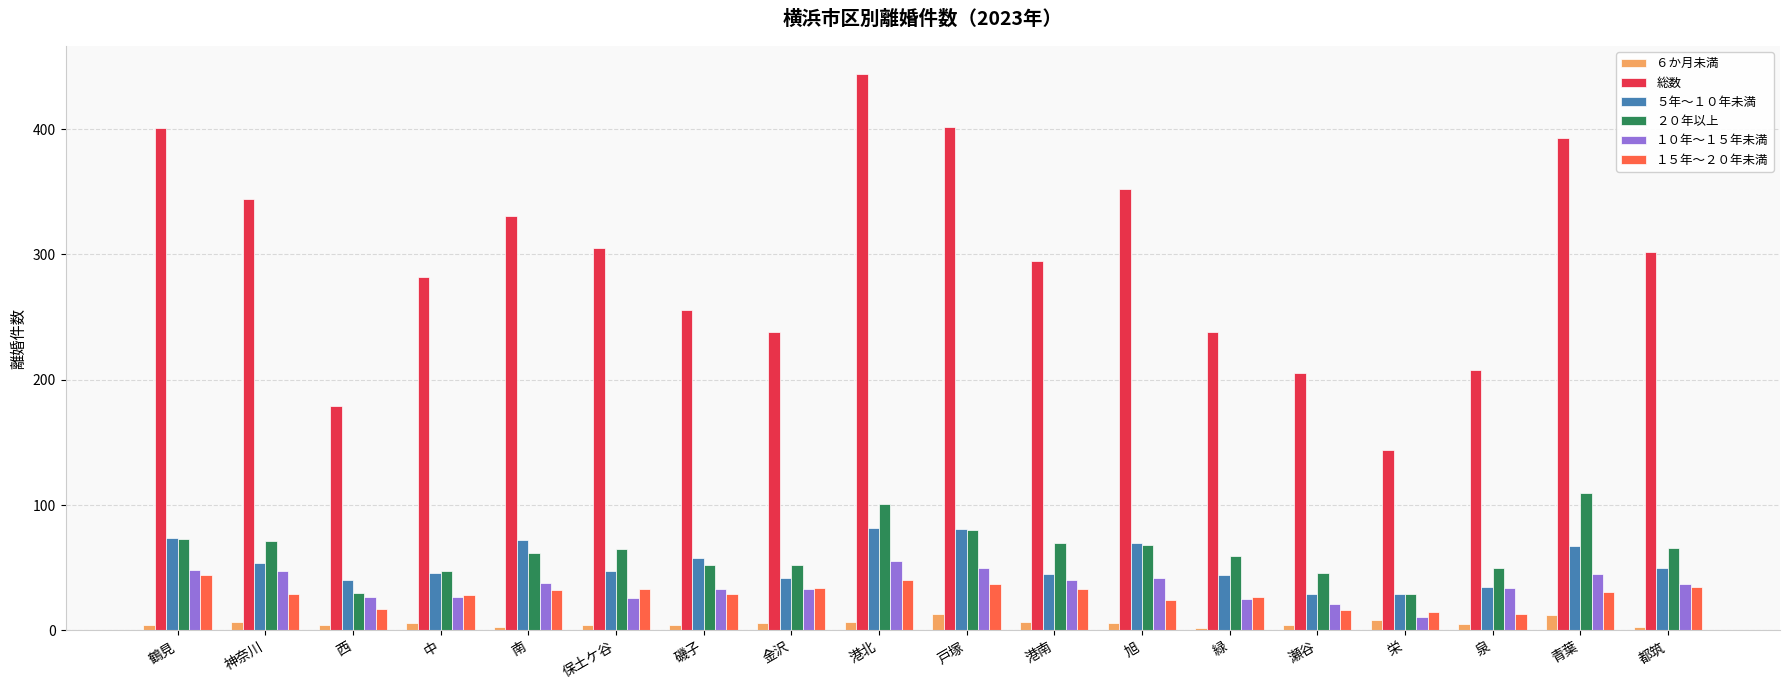

At how many categories does at least one series exceed 21?

18